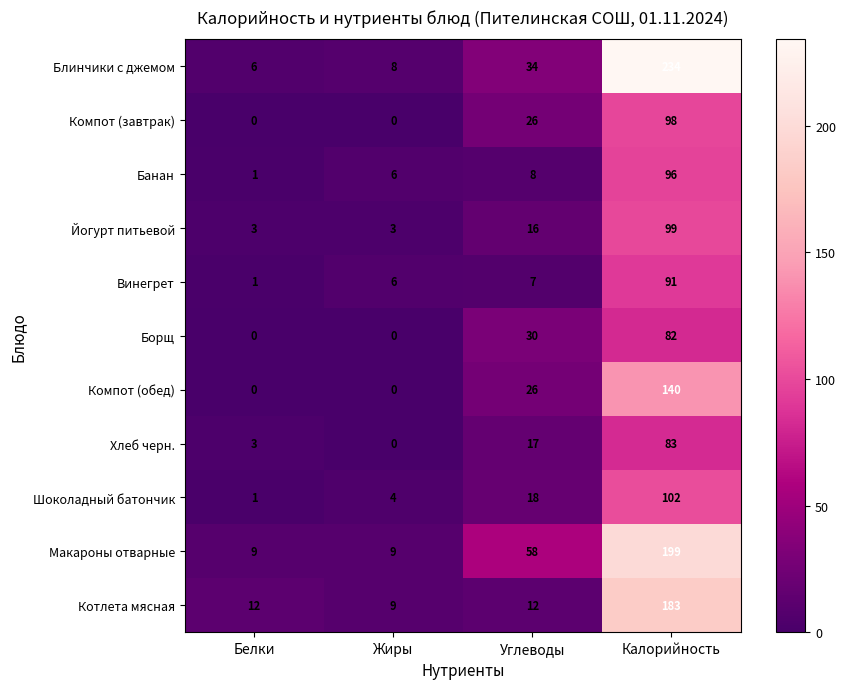

What is the total value across all series at Жиры?

45